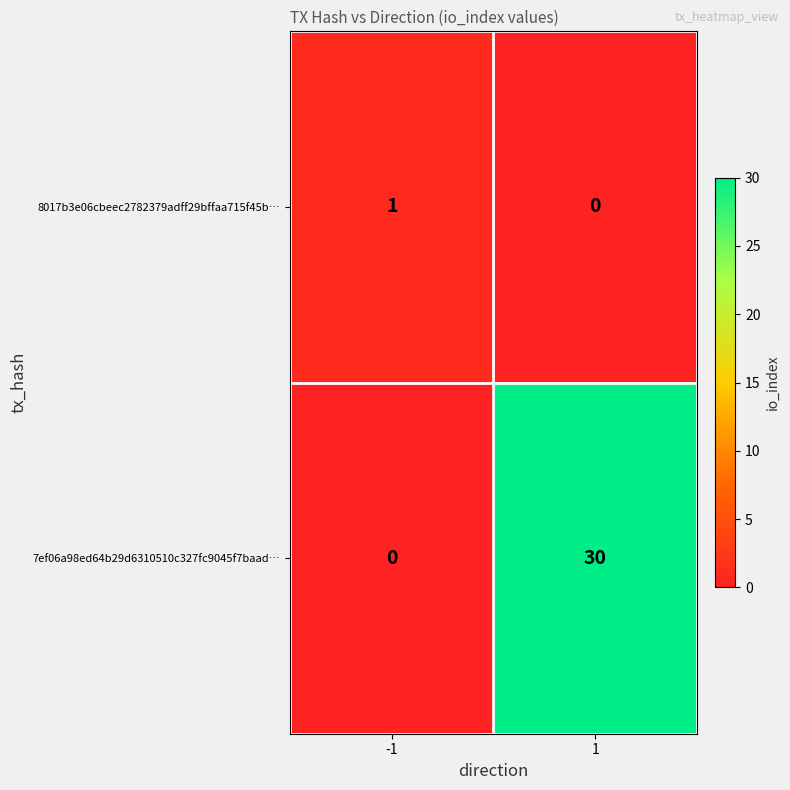

How many categories are shown in the chart?

2